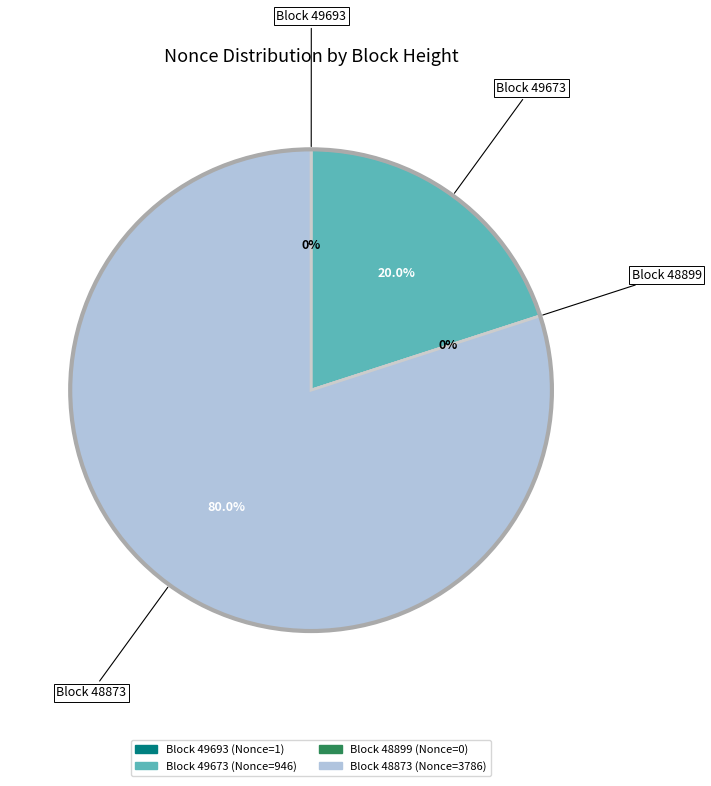

How many segments does this pie chart have?

4